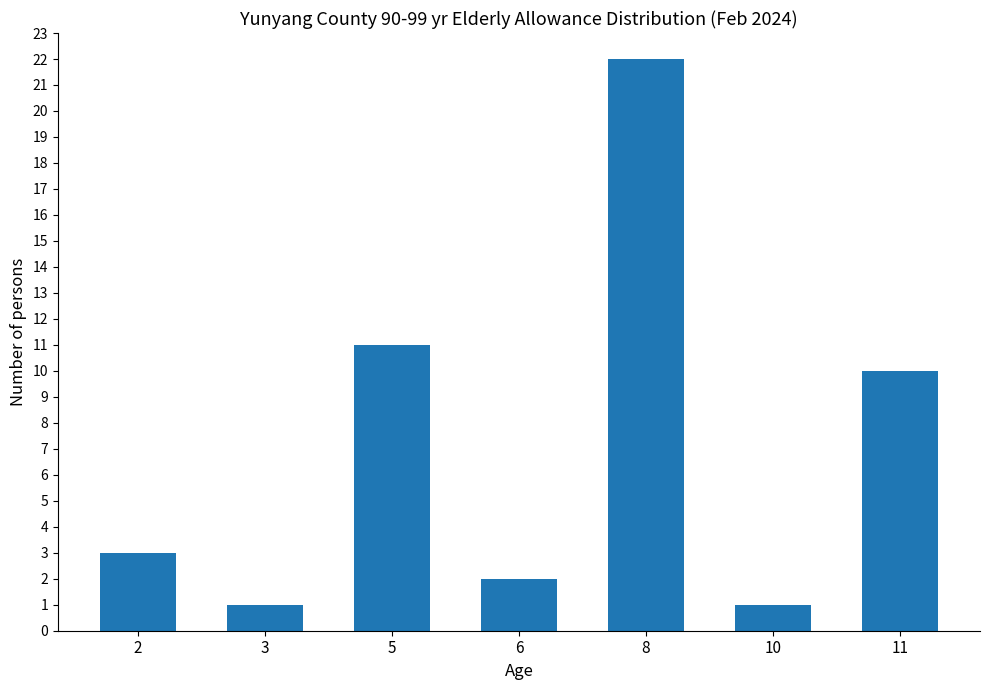

What is the greatest value displayed?

22